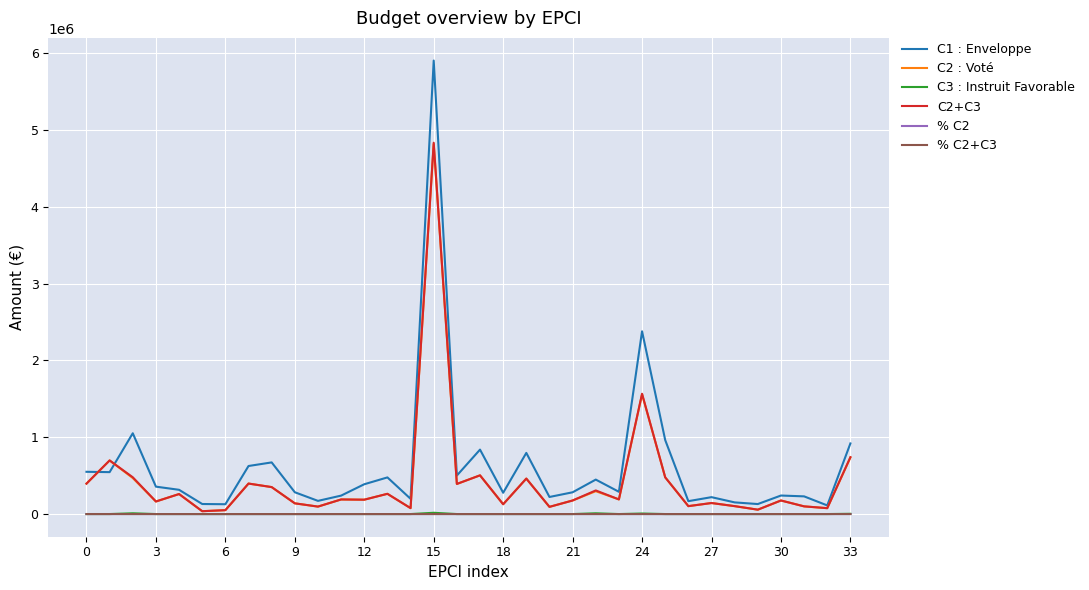

Which series has the widest spread of values?

C1 : Enveloppe